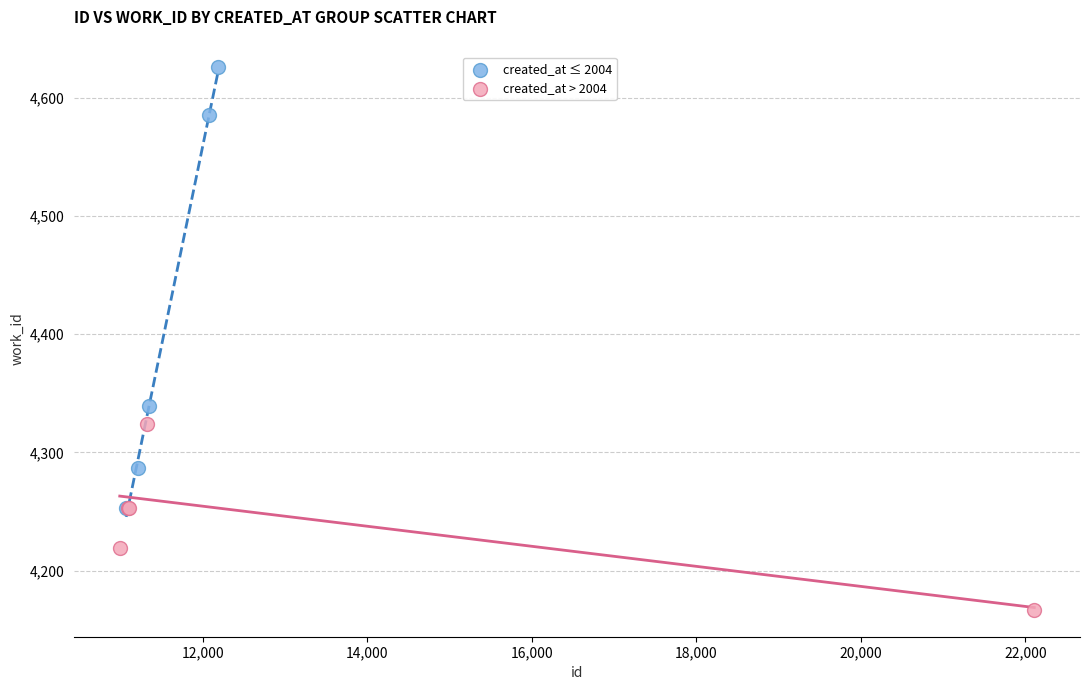

Which series reaches the maximum Y coordinate?

created_at ≤ 2004